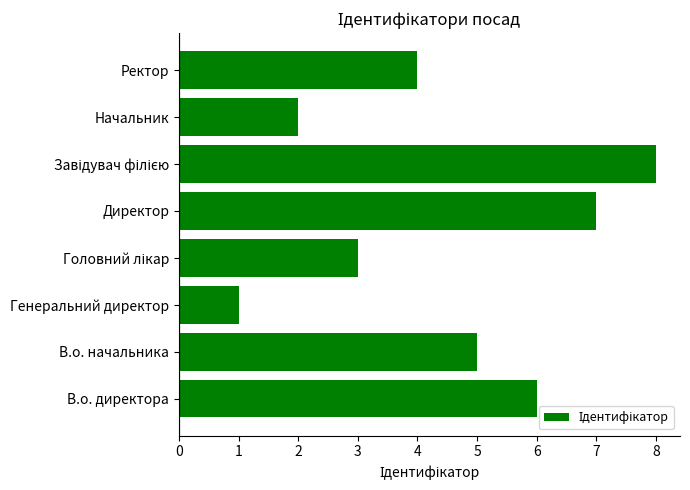

What is the smallest value displayed?

1